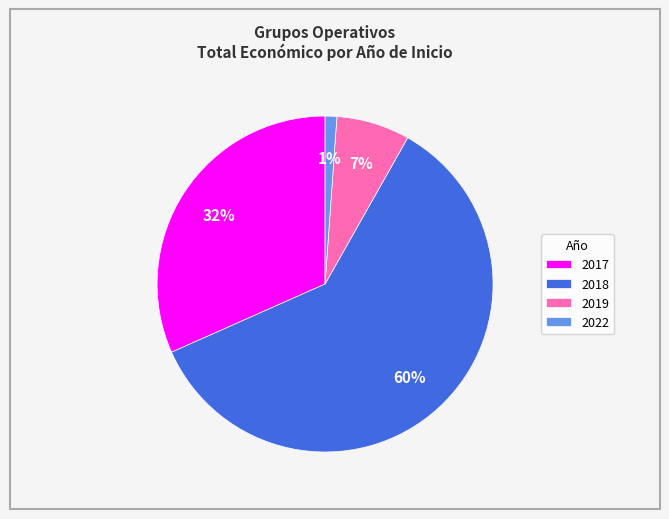

How many segments does this pie chart have?

4